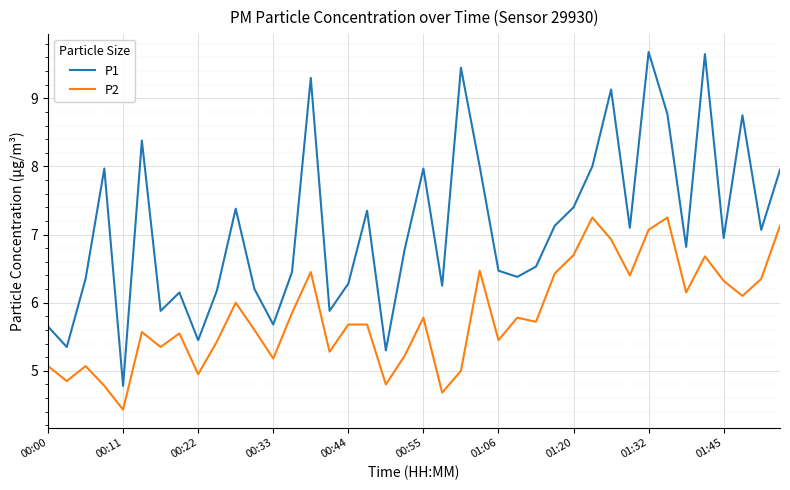

True or false: P1 has more than 2 points higher than both neighbors.

True